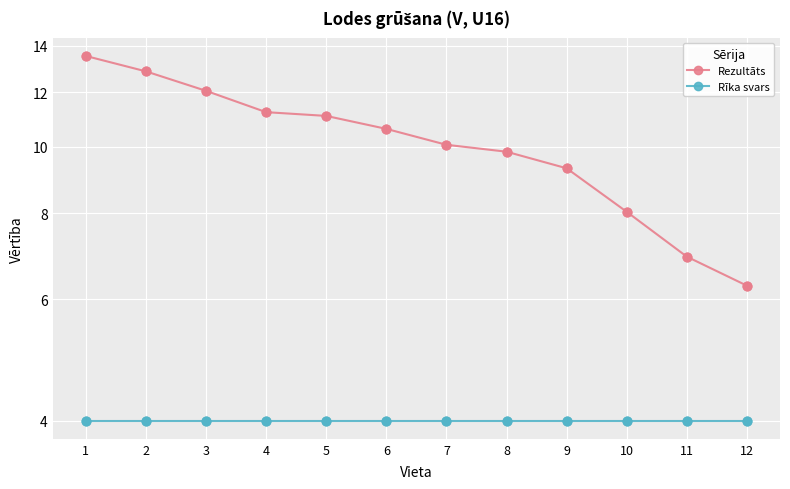

Is the value of Rīka svars at 6 greater than the value of Rezultāts at 9?

No